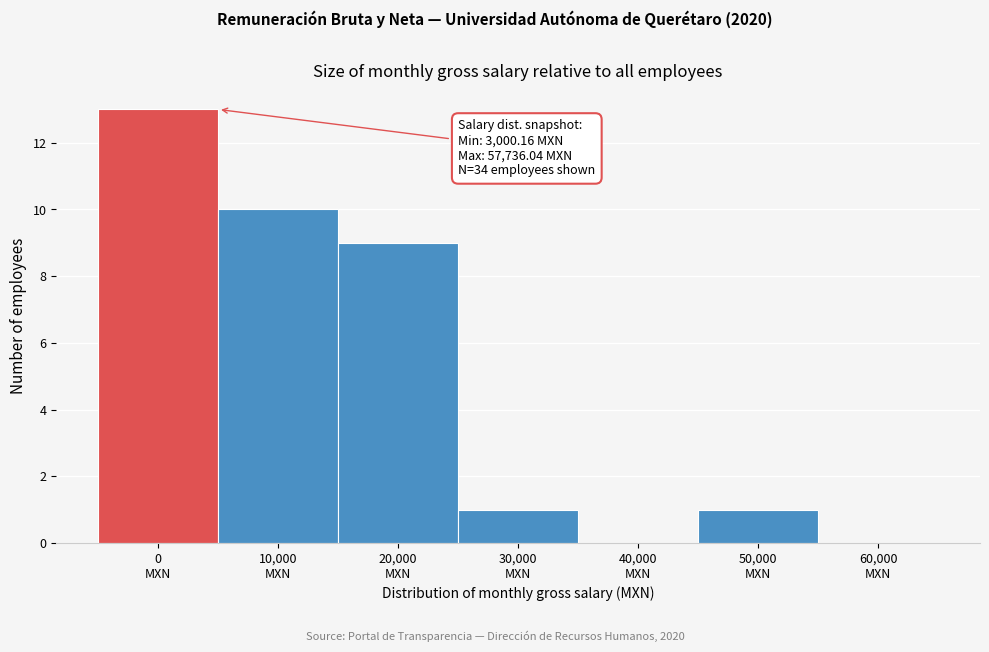

What is the maximum value shown in the chart?

13